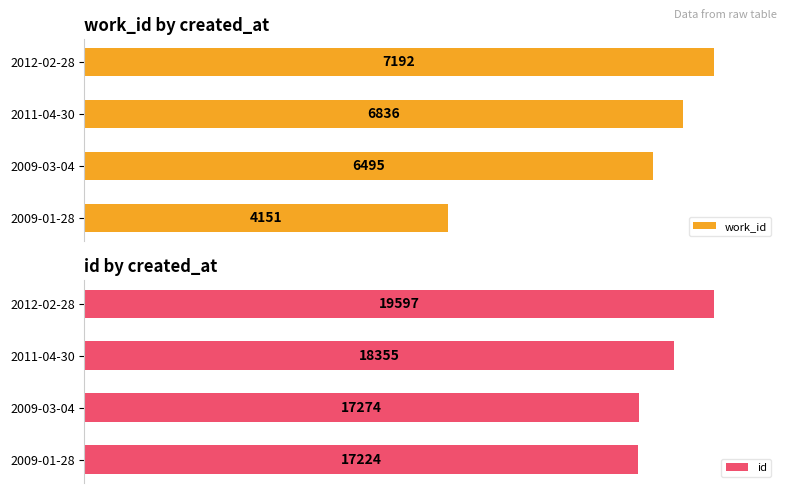

Which has a higher value, 2011-04-30 or 2009-01-28?

2011-04-30